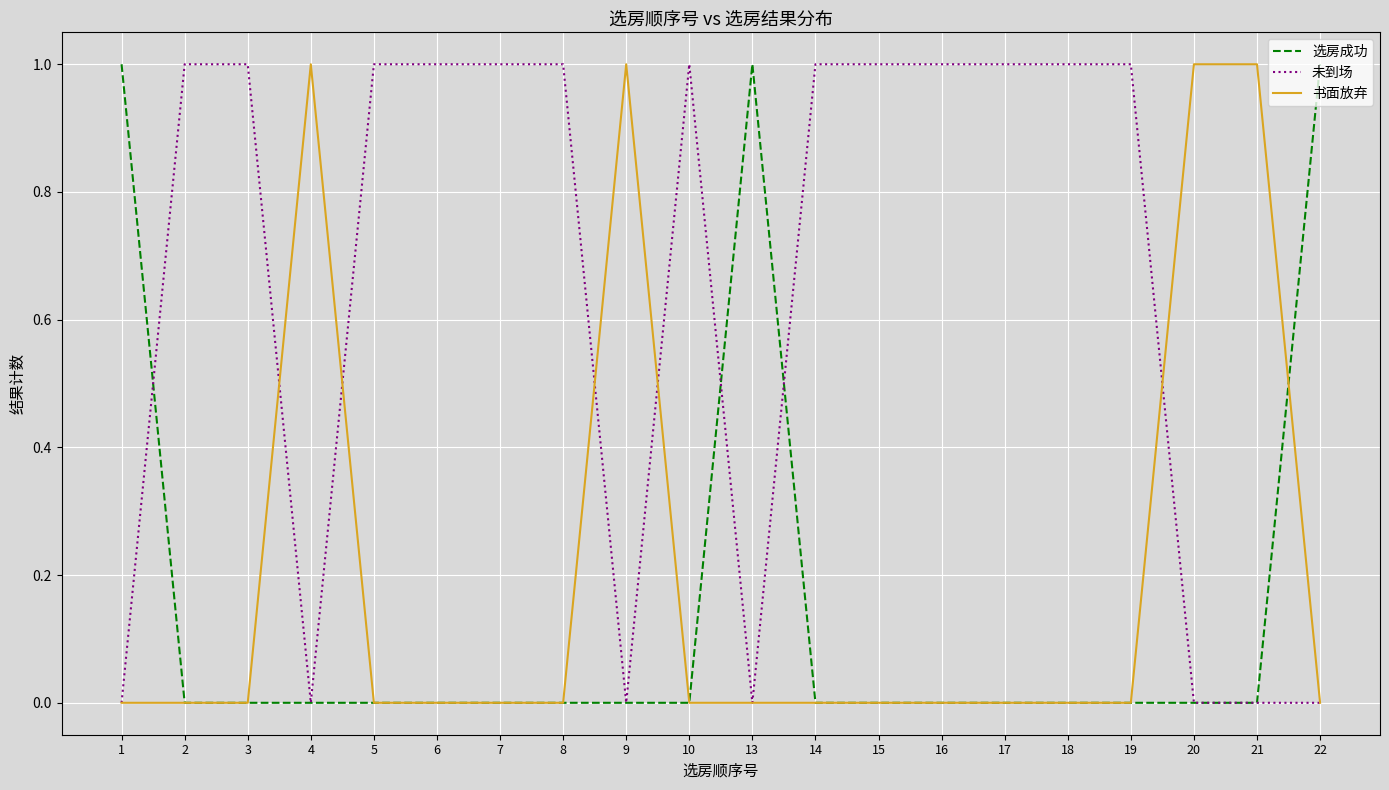

The 未到场 series shows 0 at 1. True or false?

True